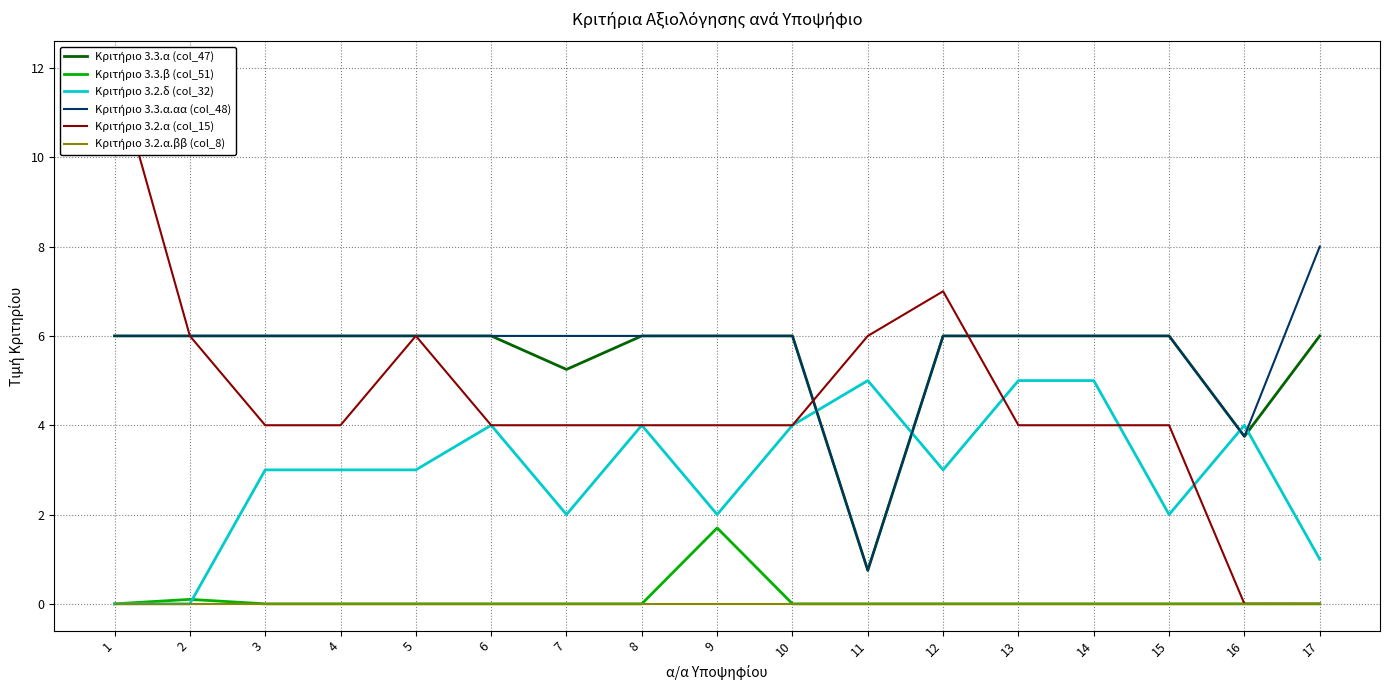

What is the total value across all series at 5?

21.0